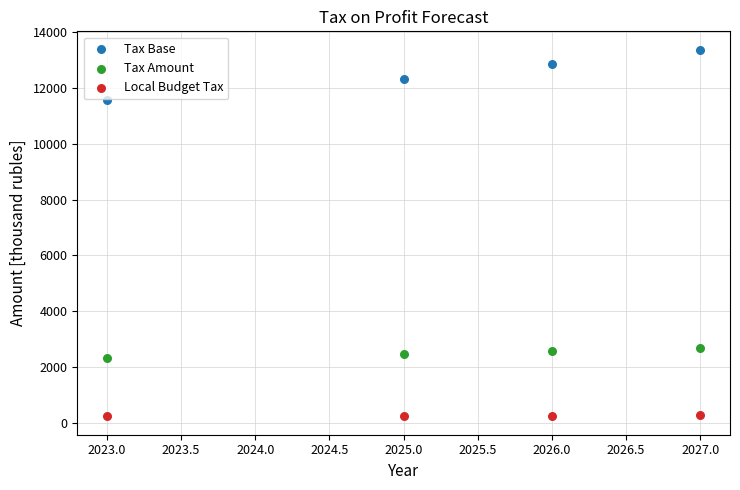

Which series has the largest Y range (max minus min)?

Tax Base